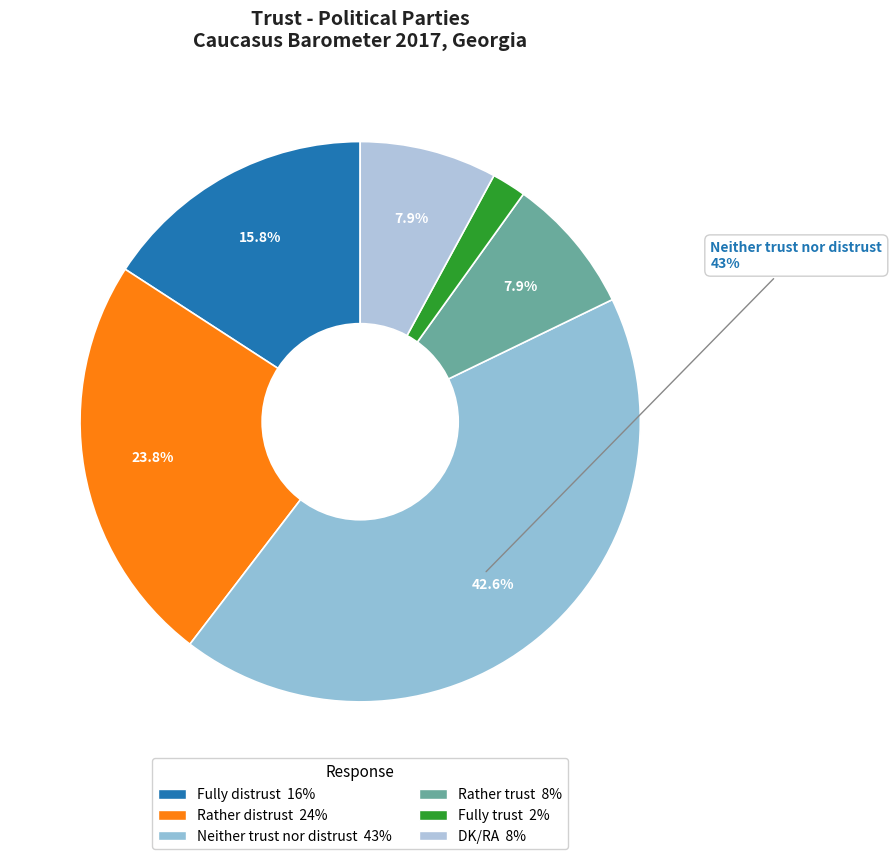

Rank the categories by value from highest to lowest.

Neither trust nor distrust, Rather distrust, Fully distrust, Rather trust, DK/RA, Fully trust